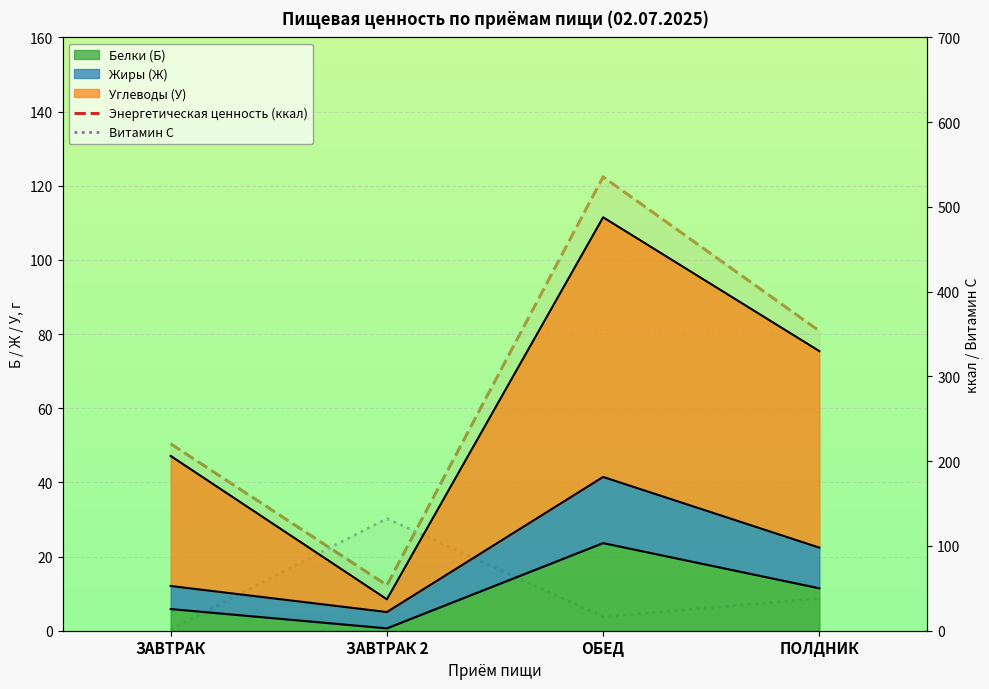

What is the highest value of the Витамин С series?

132.3